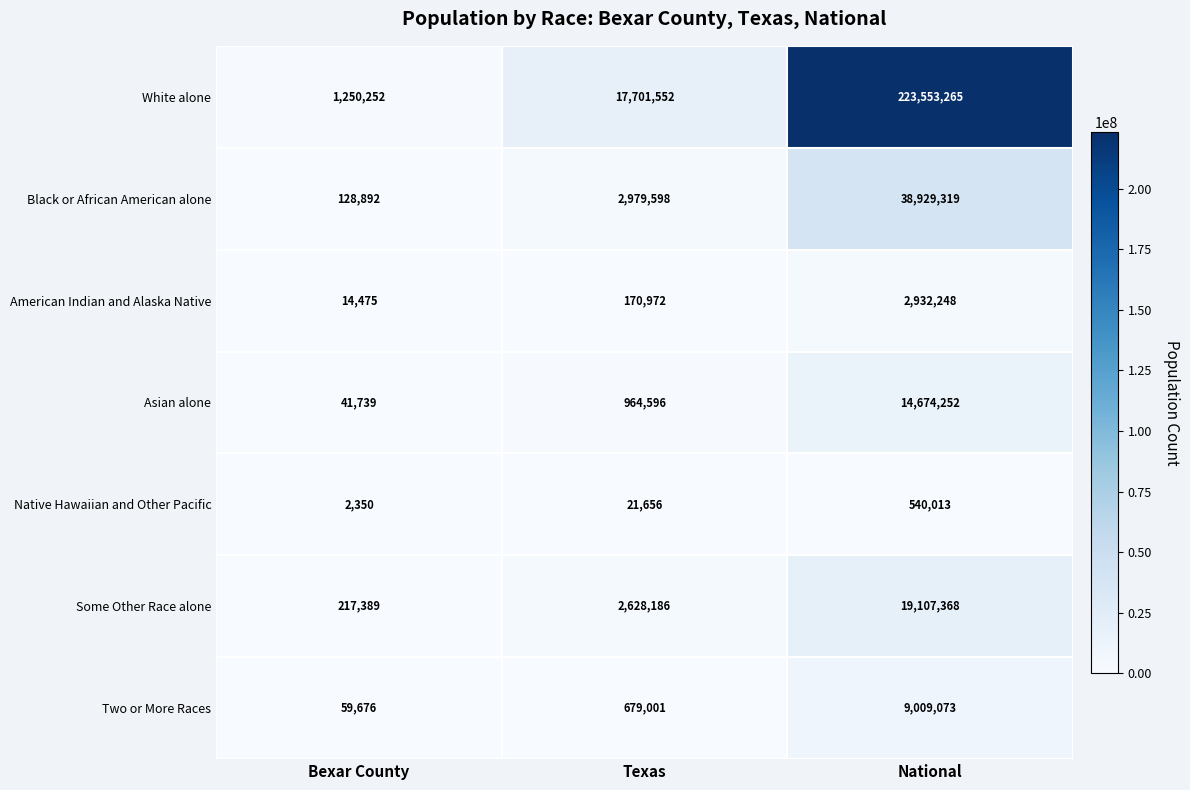

What is the greatest value displayed?

223553265